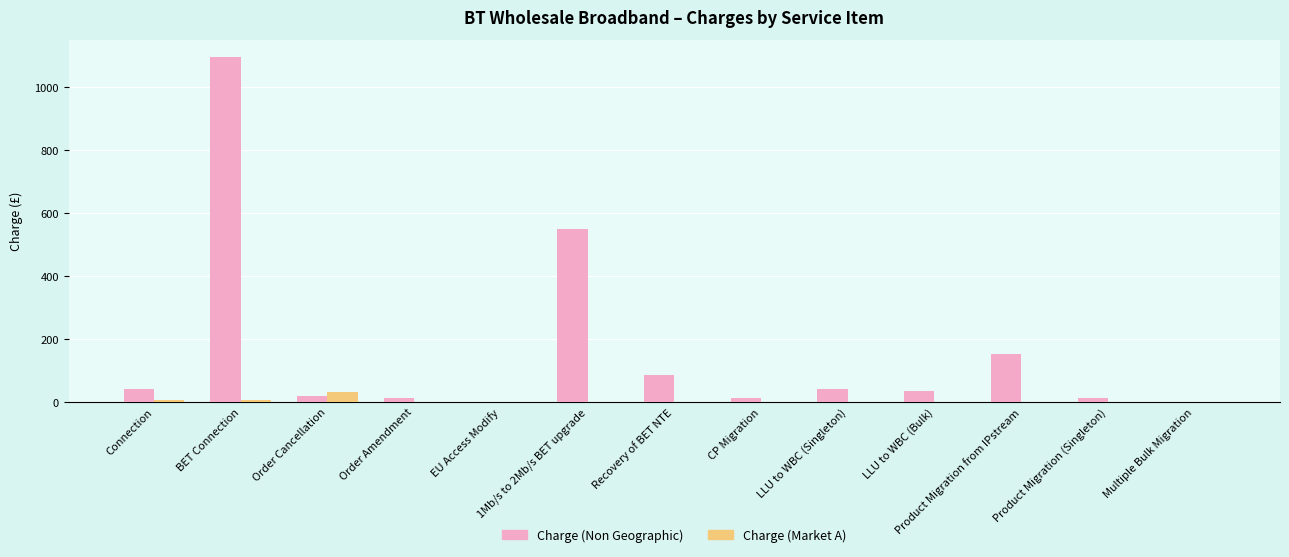

The Charge (Market A) series shows 0.0 at Multiple Bulk Migration. True or false?

True